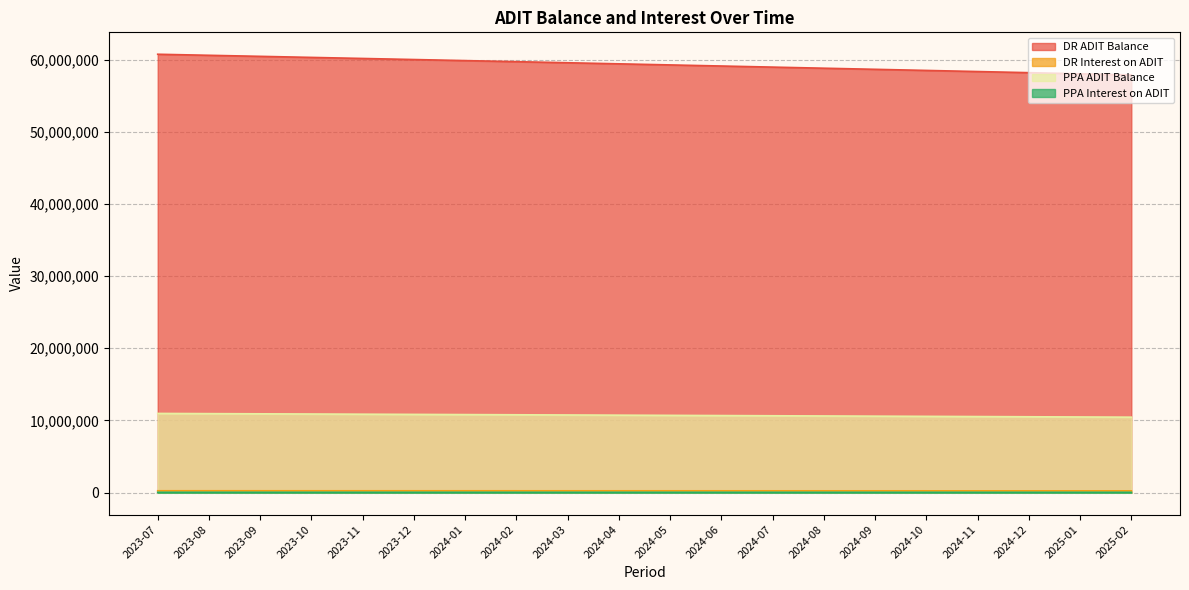

Which series changed the most between 2023-10 and 2024-10?

DR ADIT Balance